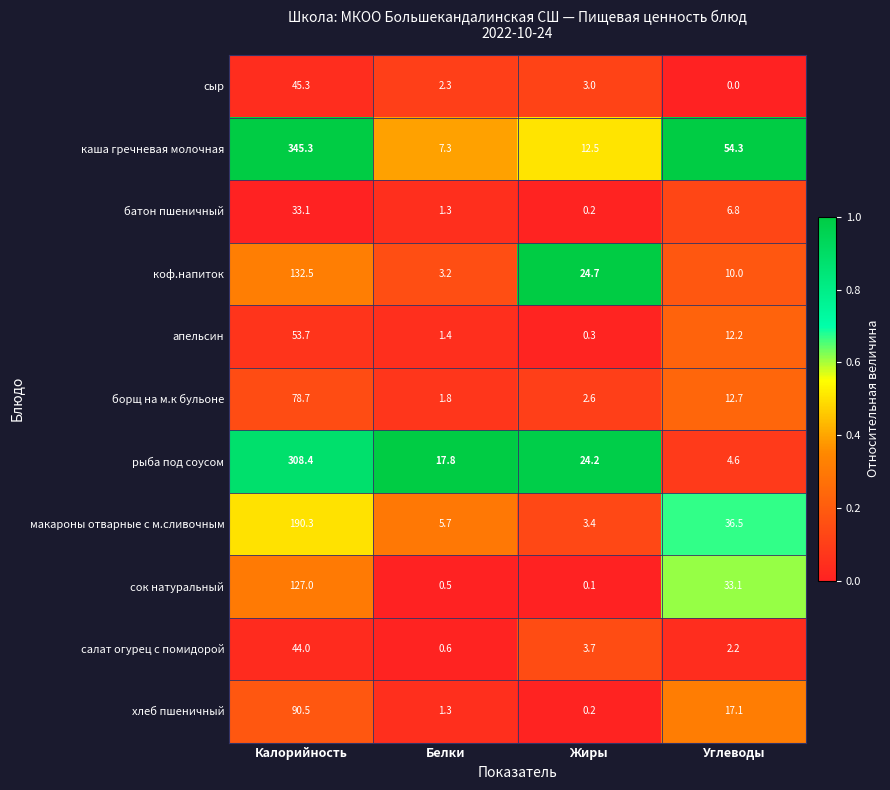

What is the sum of the коф.напиток values at Калорийность and Жиры?

157.2